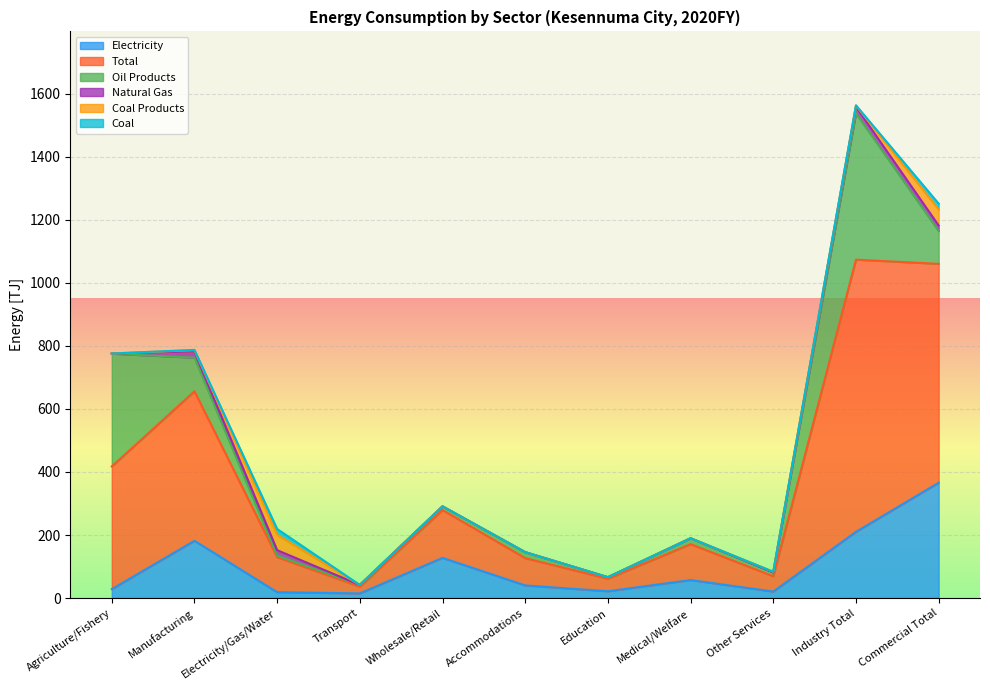

What is the total value across all series at Electricity/Gas/Water?

219.1